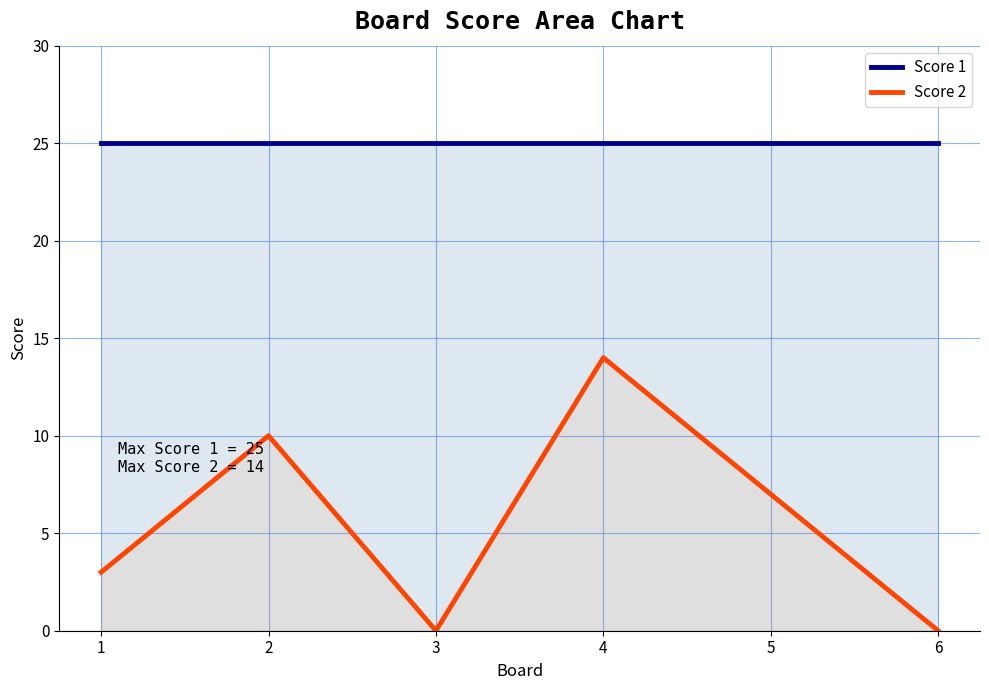

At which label is Score 1 closest to 25?

1